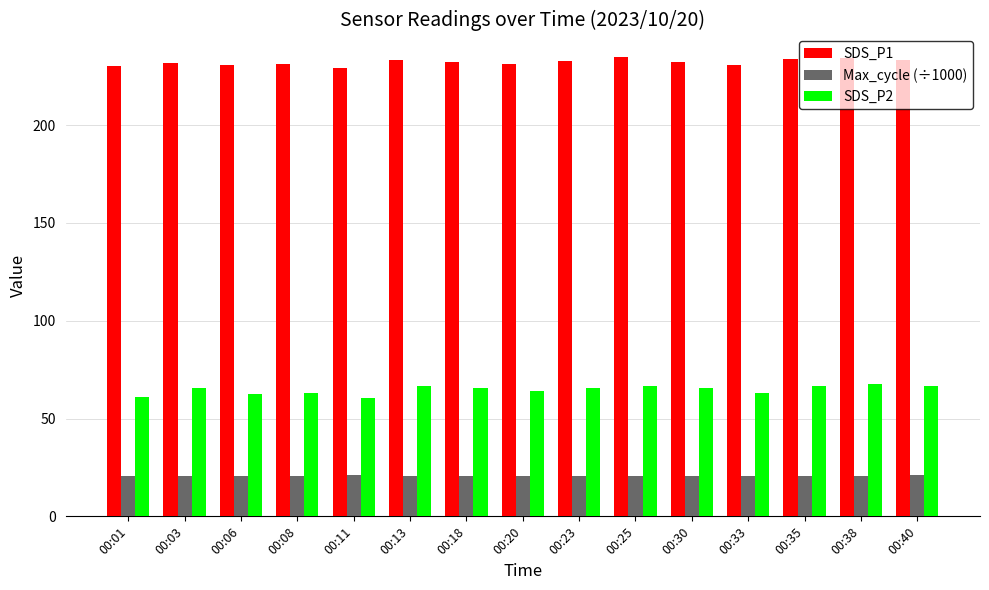

At how many categories does at least one series exceed 179?

15